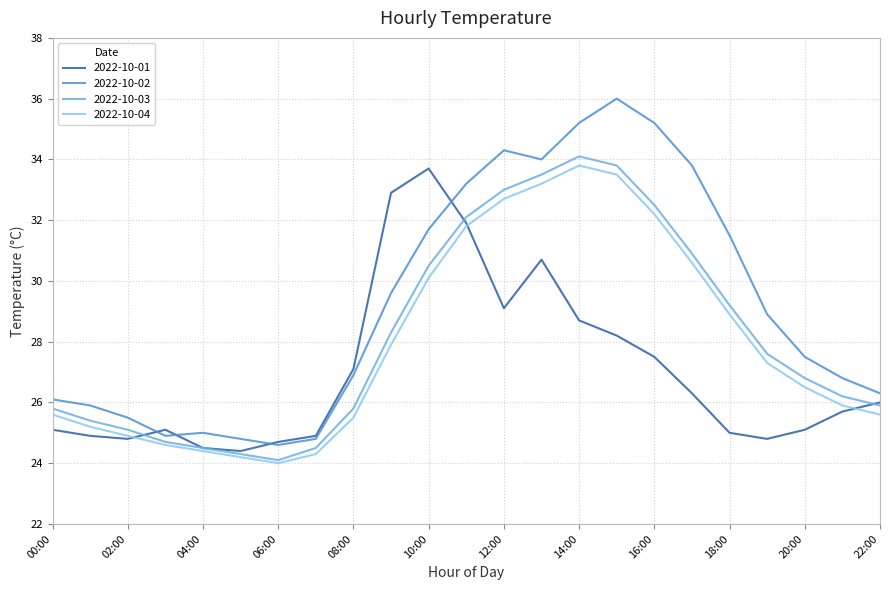

True or false: 2022-10-03 has more than 0 interior local peaks.

True